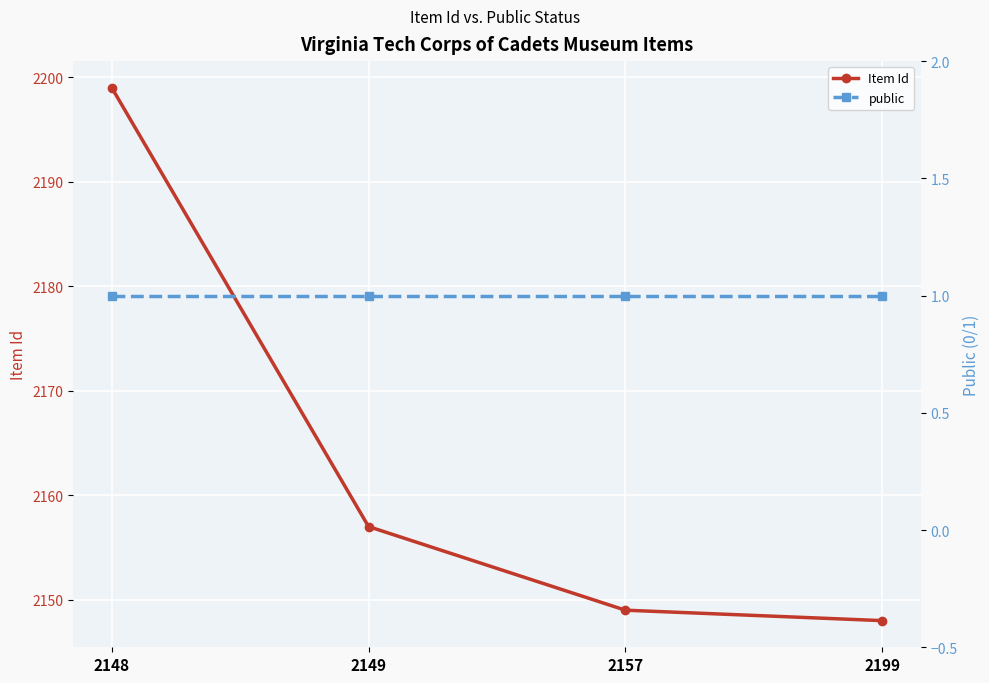

Rank the series at 2199 from lowest to highest value.

public, Item Id